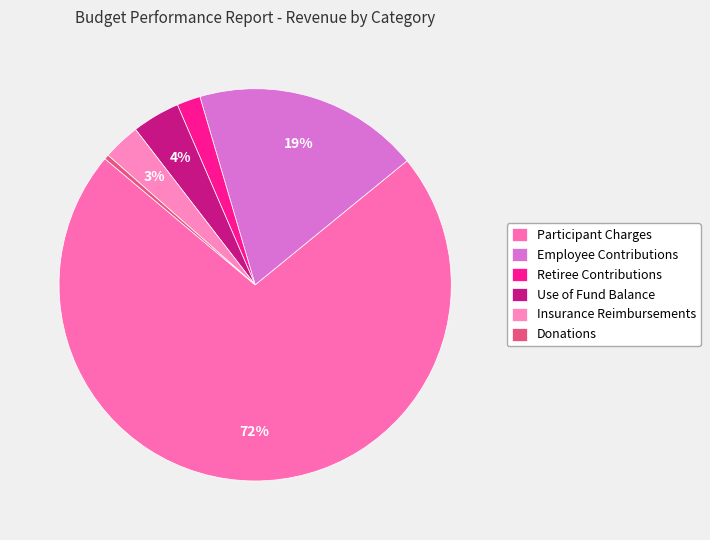

Count the number of slices in the pie.

6